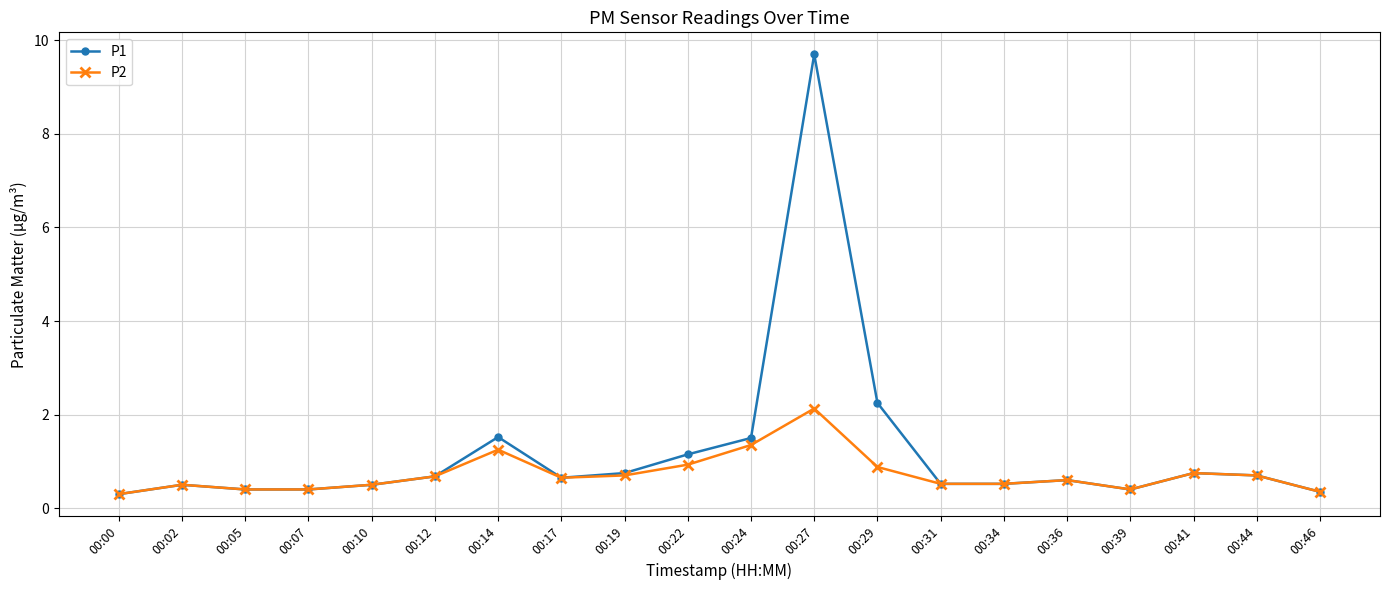

Read the P2 value at 00:02.

0.5